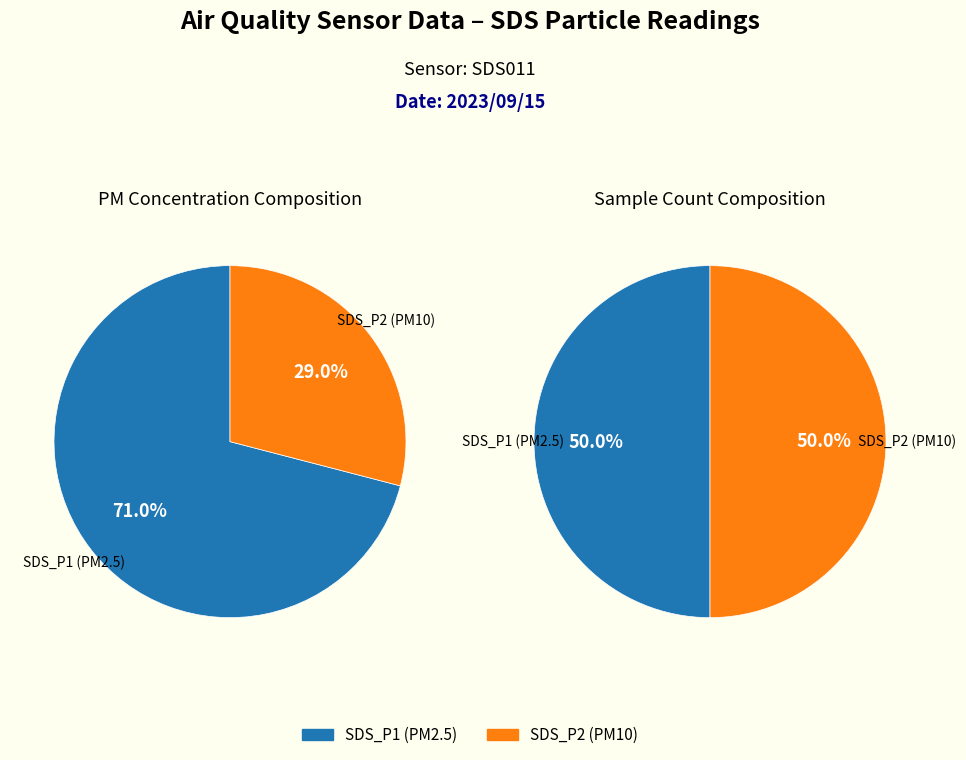

Does any single category account for the majority?

No